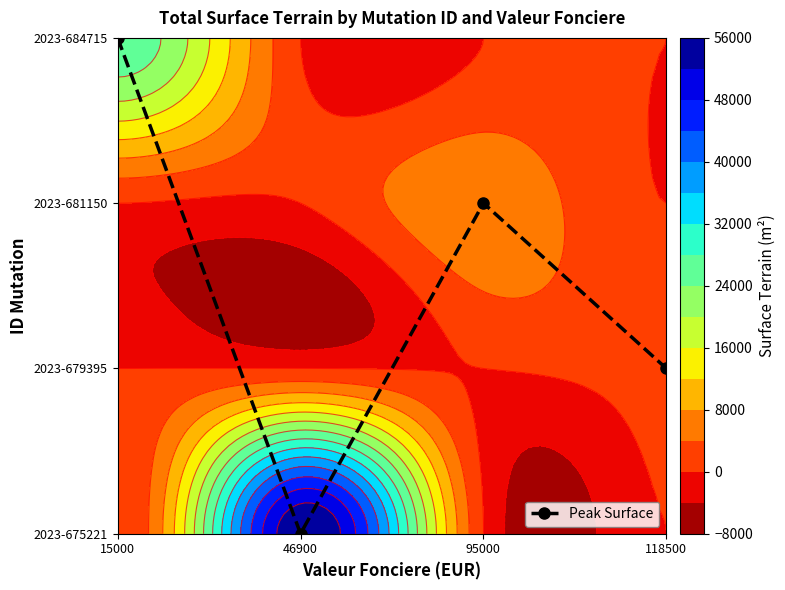

List the labels in order of value, largest first.

15000, 95000, 118500, 46900